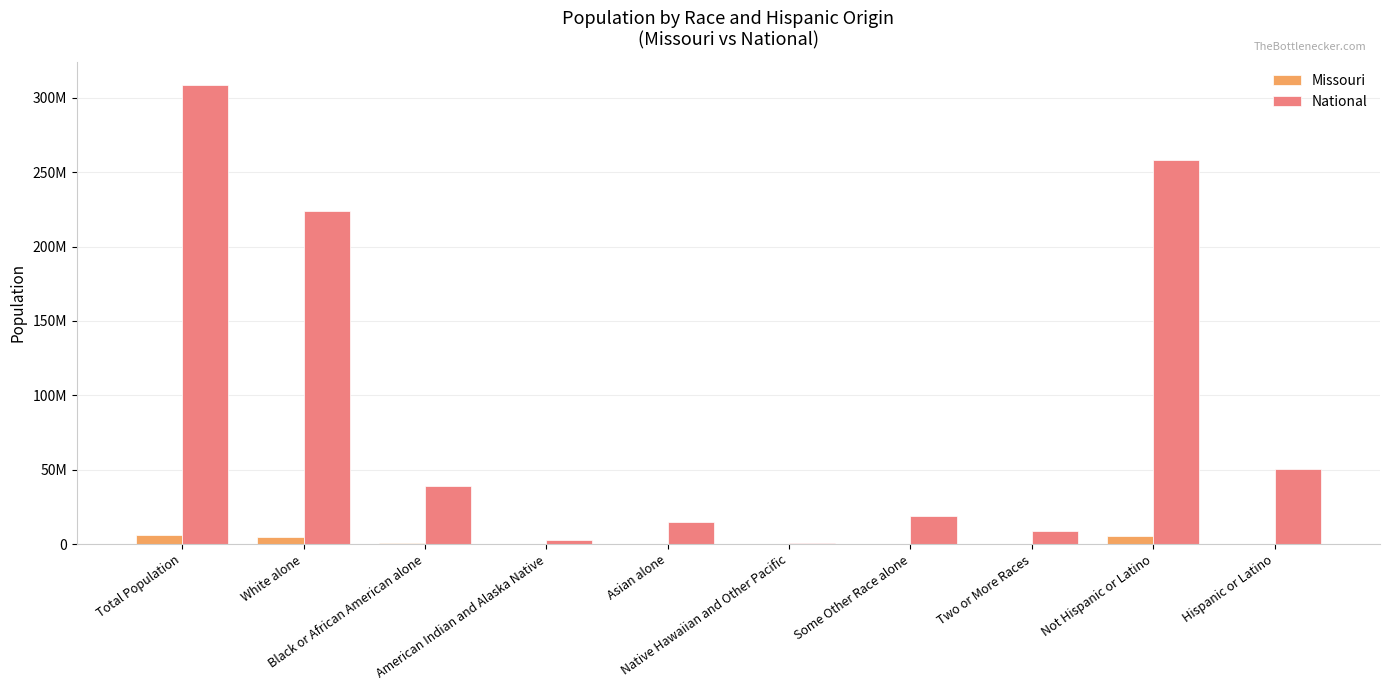

Are the bars horizontal?

No